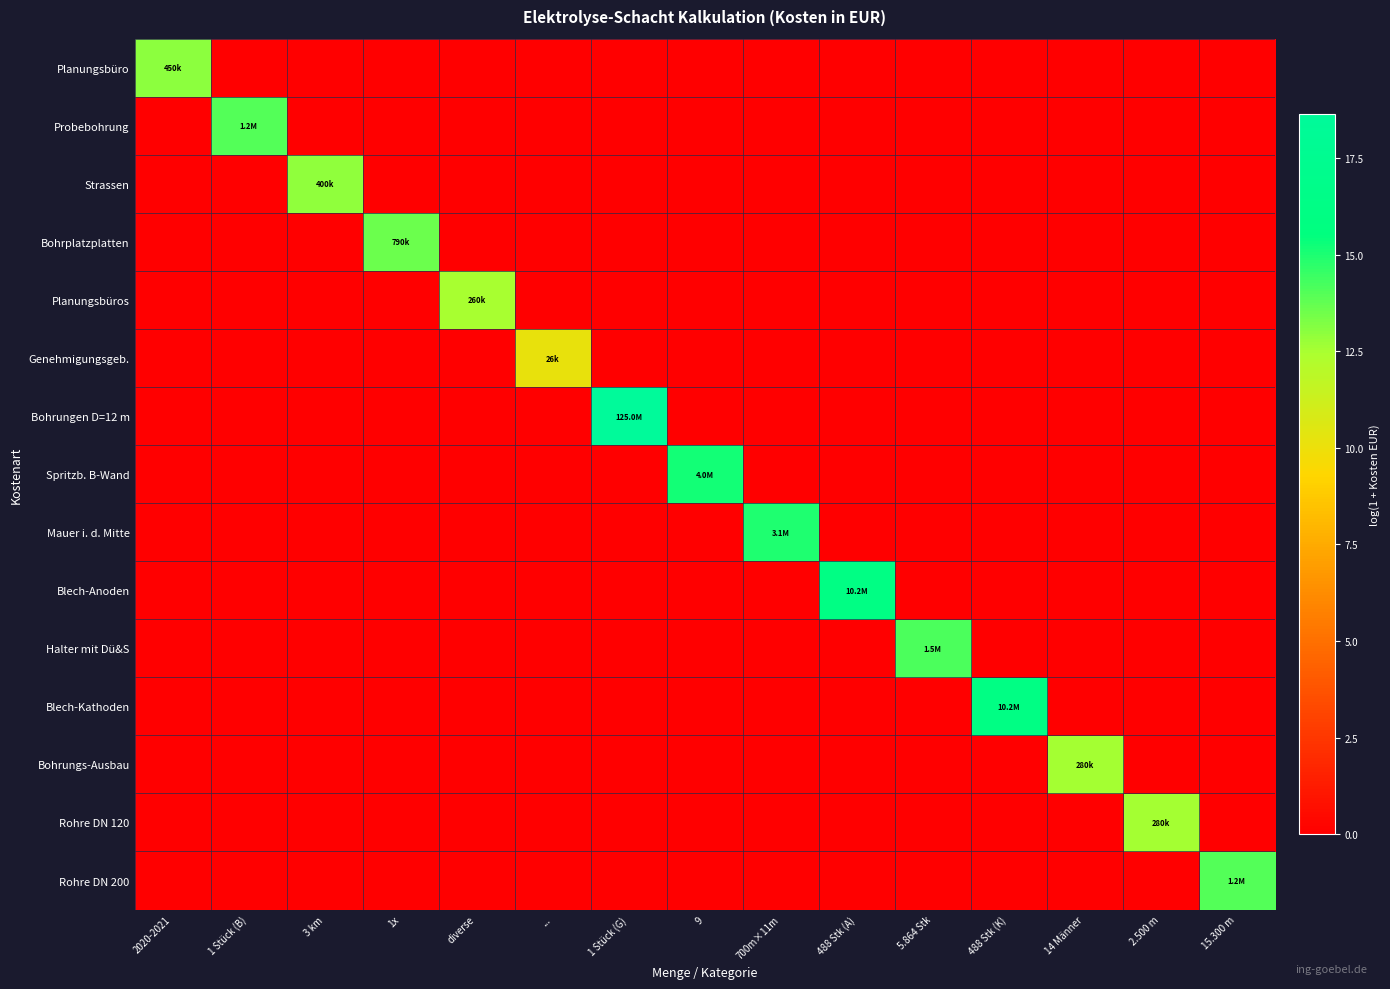

Rank the series at 2.500 m from lowest to highest value.

Planungsbüro, Probebohrung, Strassen, Bohrplatzplatten, Planungsbüros, Genehmigungsgeb., Bohrungen D=12 m, Spritzb. B-Wand, Mauer i. d. Mitte, Blech-Anoden, Halter mit Dü&S, Blech-Kathoden, Bohrungs-Ausbau, Rohre DN 200, Rohre DN 120